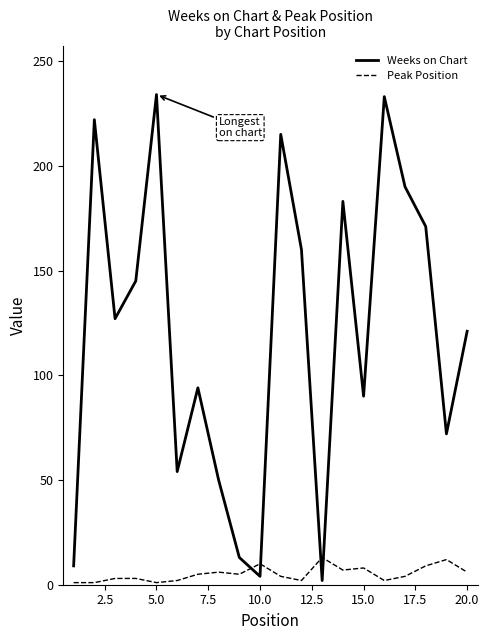

True or false: Weeks on Chart has more than 2 interior local peaks.

True